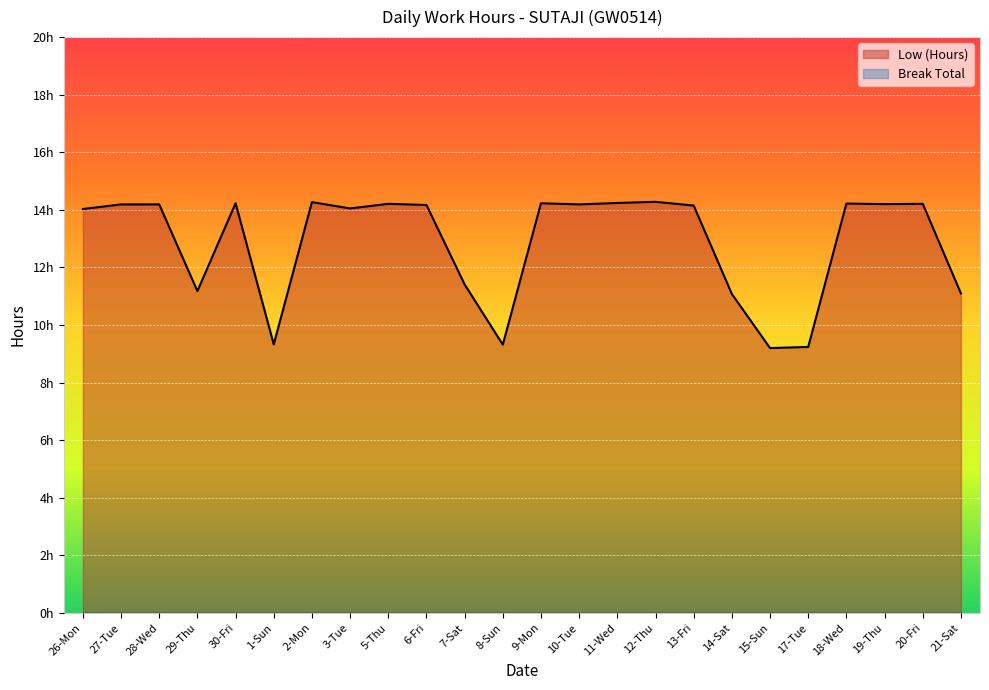

What is the sum of the values at 29-Thu and 28-Wed?

25.4